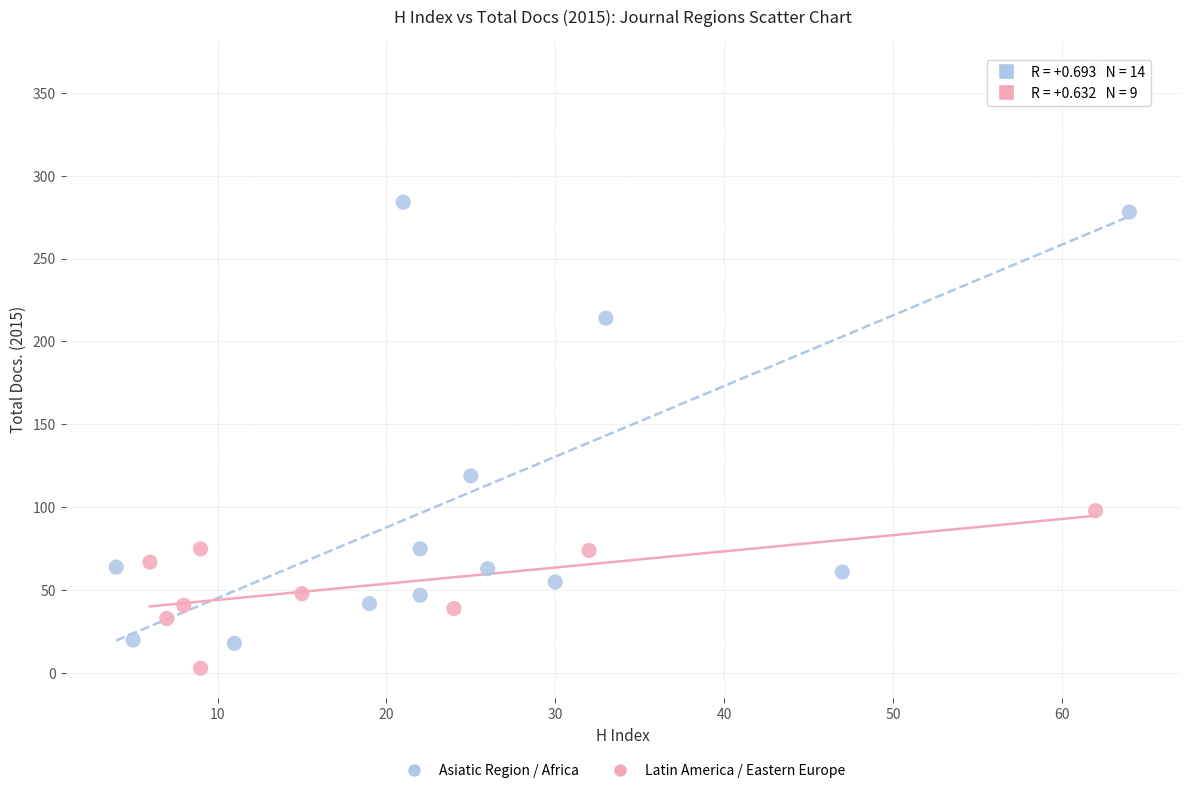

Which series contains the lowest Y value?

Latin America / Eastern Europe